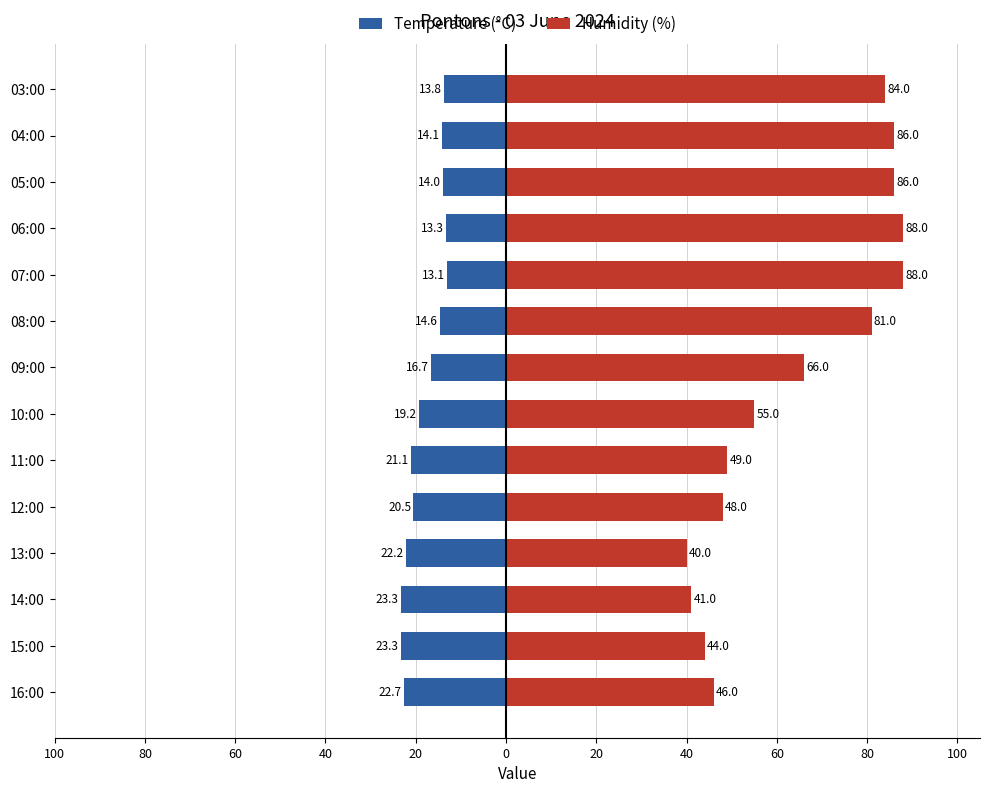

Is the value of Humidity (%) at 04:00 greater than the value of Temperature (°C) at 13:00?

Yes